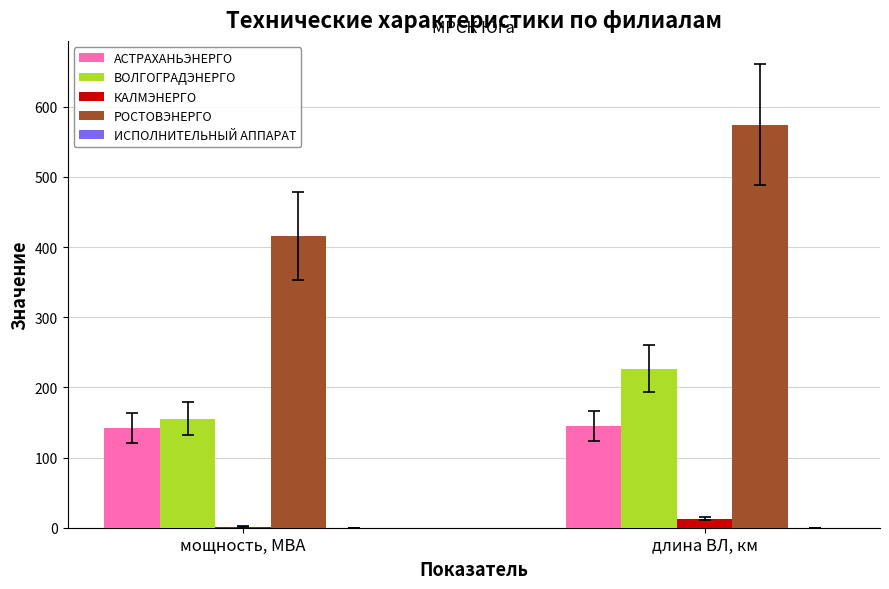

At which label does КАЛМЭНЕРГО first exceed 12?

длина ВЛ, км